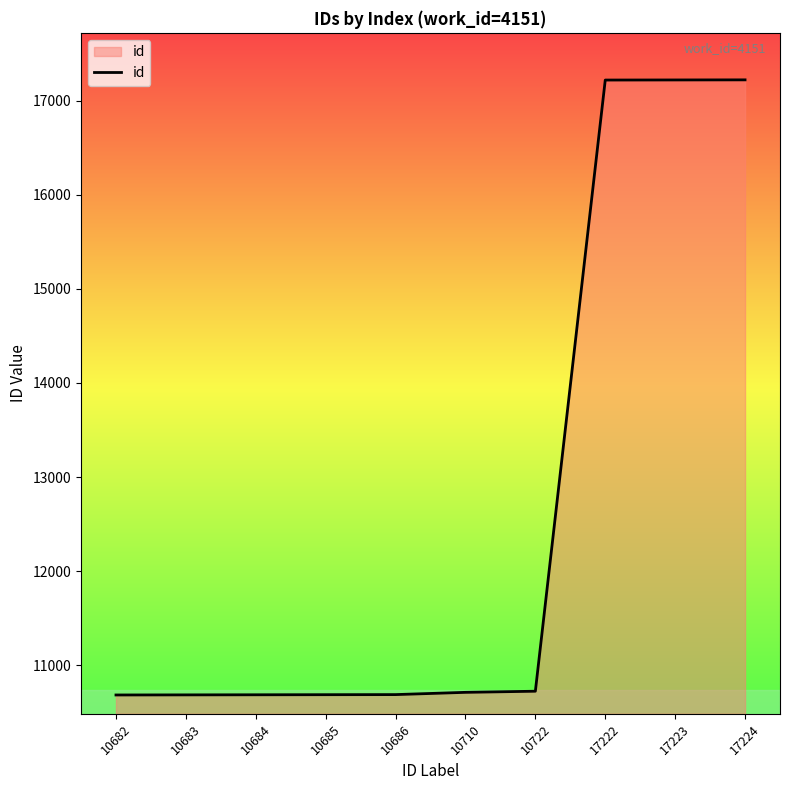

The chart shows a value of 10685 at 10685. True or false?

True